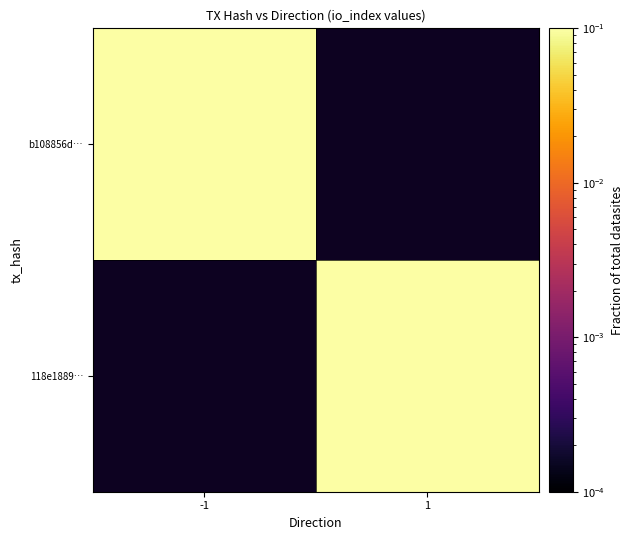

Which series has the largest range (max minus min)?

b108856d…